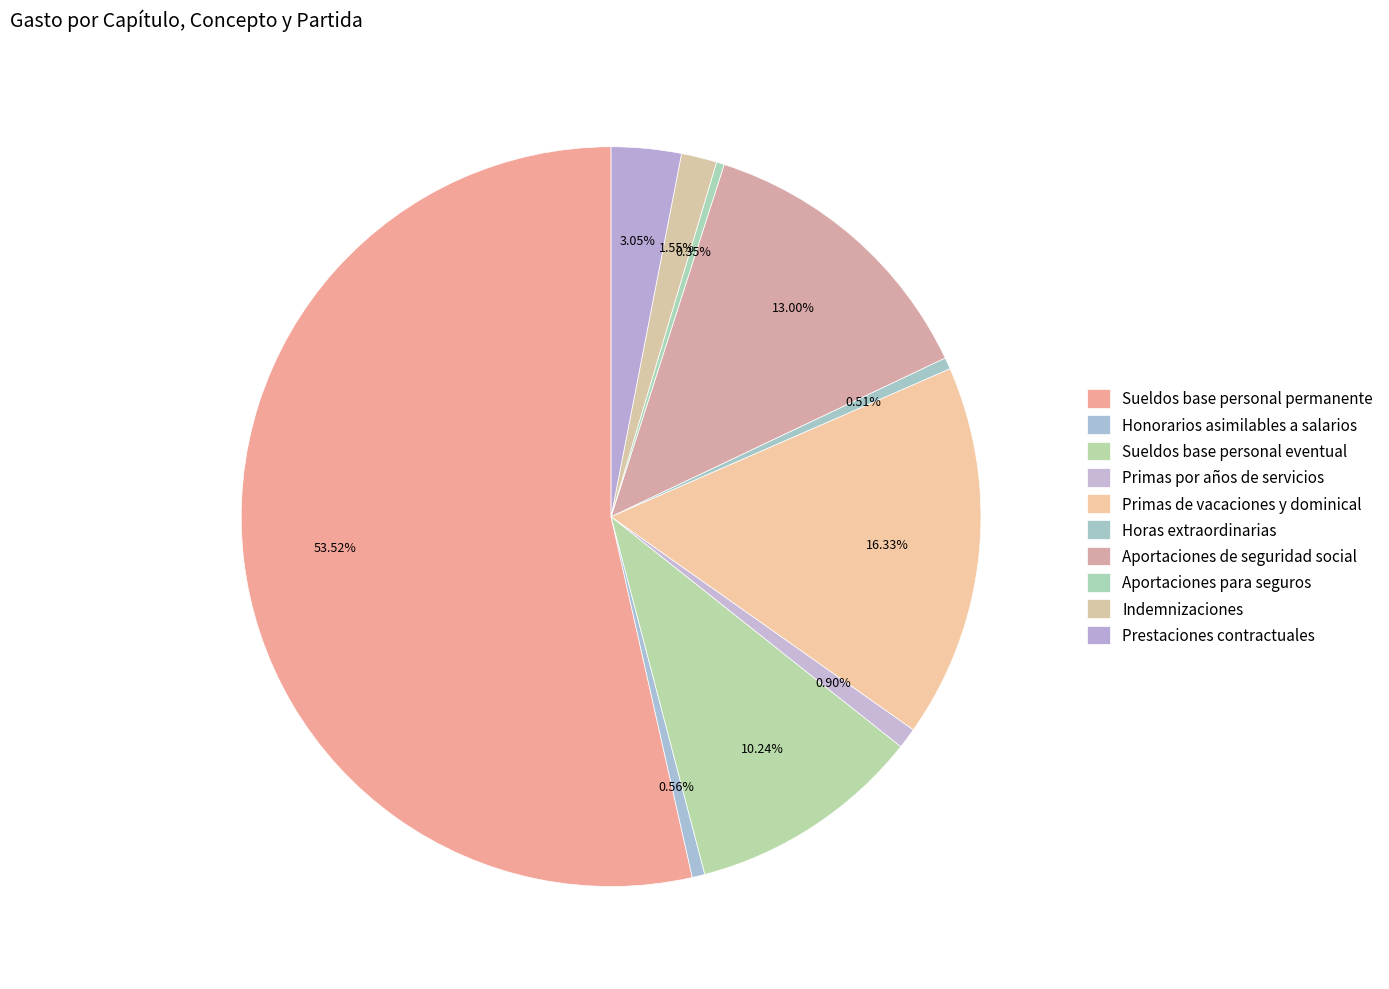

How many segments does this pie chart have?

10